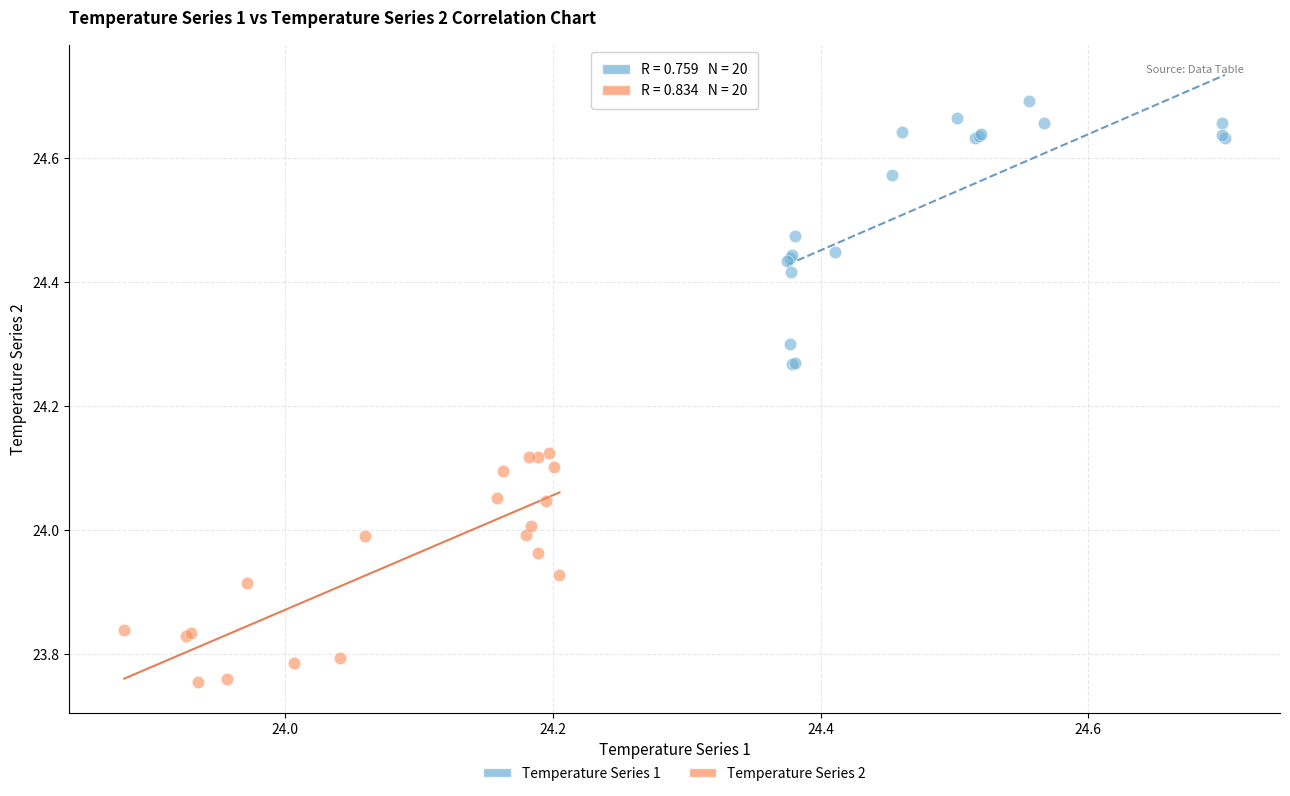

Which series reaches the minimum Y coordinate?

Temperature Series 2